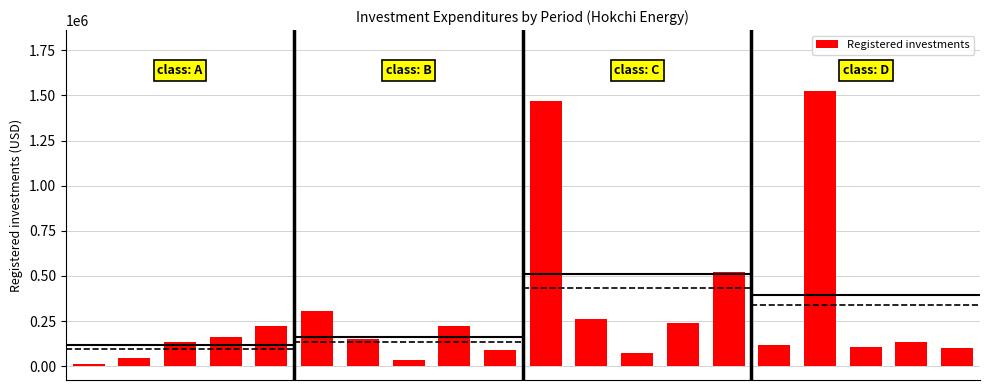

The value at 0 is 3983.6. True or false?

False